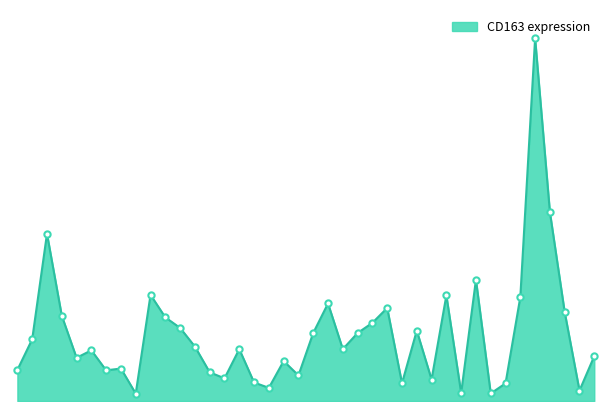

At which category does the chart reach its minimum across all series?

S16-018910